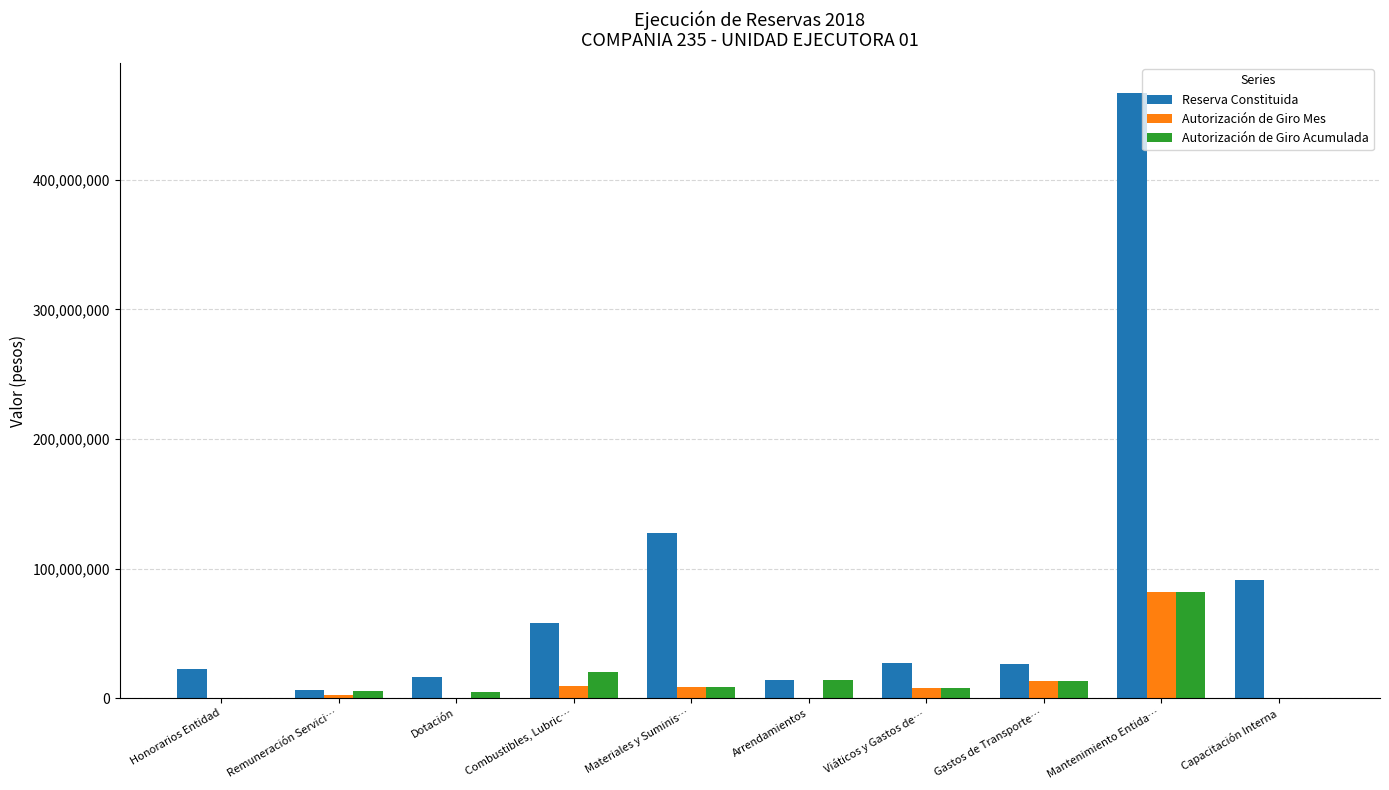

At which label does Autorización de Giro Mes first exceed 7458630?

Combustibles, Lubric…